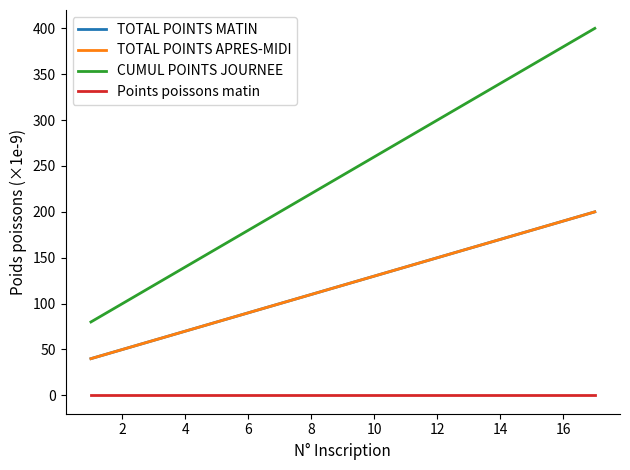

Which series has the largest range (max minus min)?

CUMUL POINTS JOURNEE